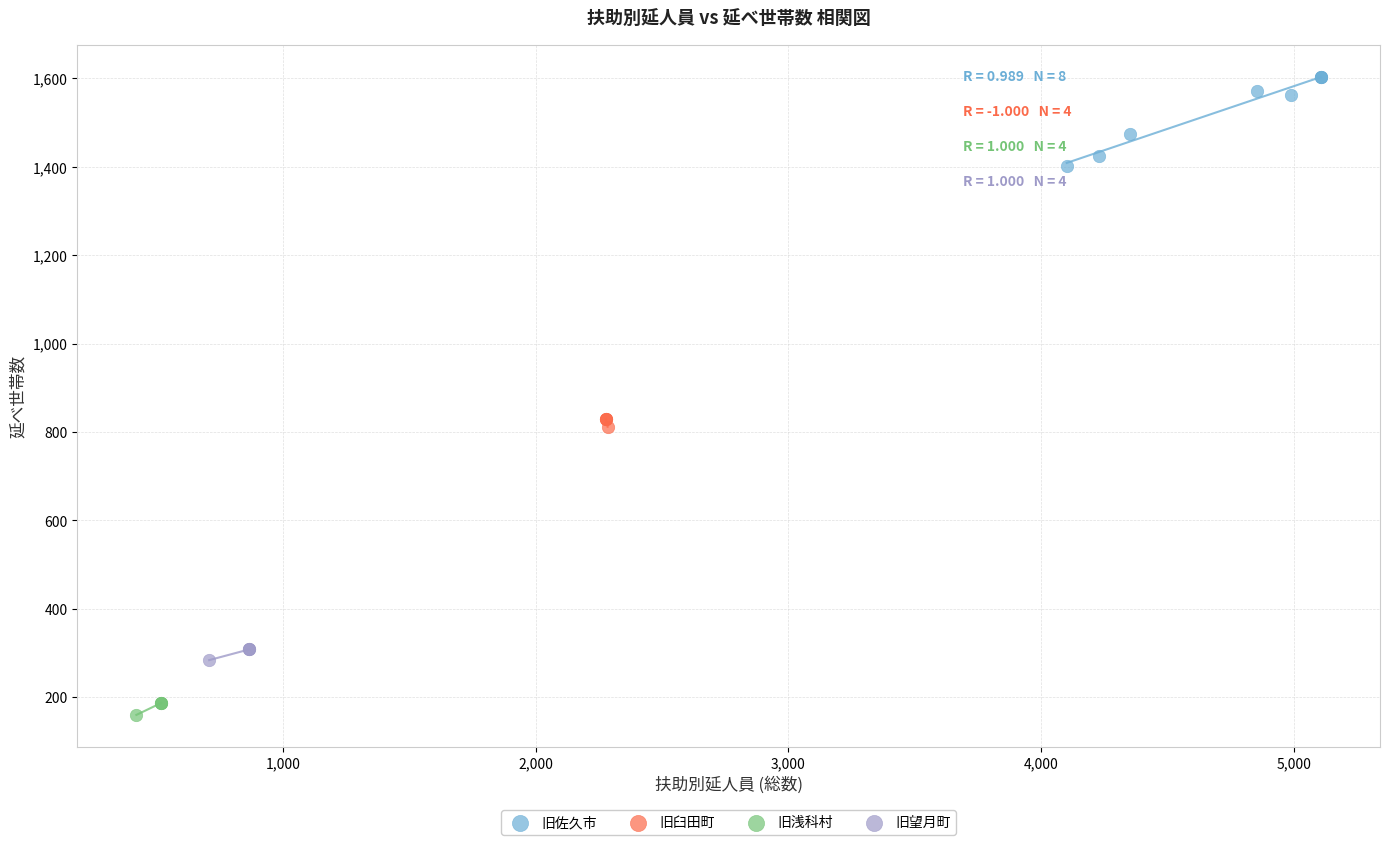

Which series reaches the minimum Y coordinate?

旧浅科村